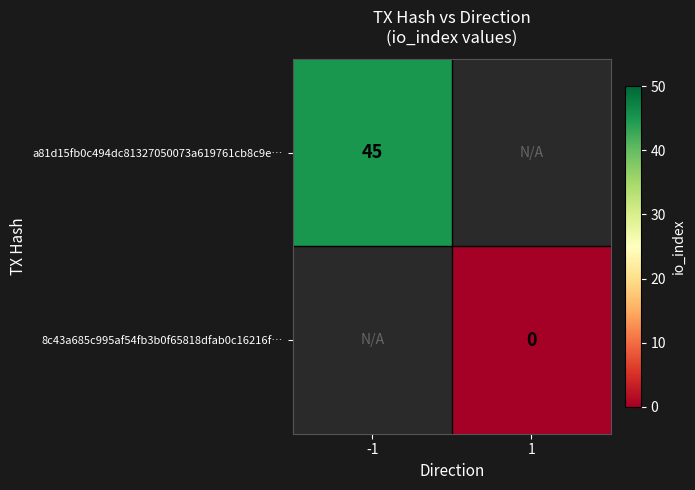

Is the value of a81d15fb0c494dc81327050073a619761cb8c9e… at -1 greater than the value of 8c43a685c995af54fb3b0f65818dfab0c16216f… at 1?

Yes